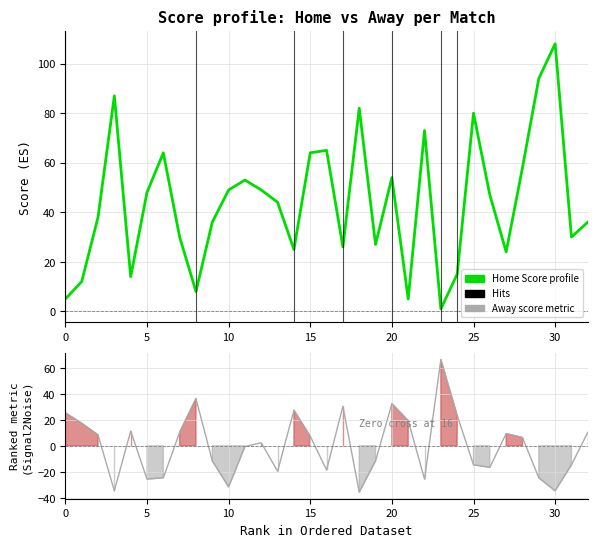

The Away Score series shows -3.4 at 31. True or false?

False